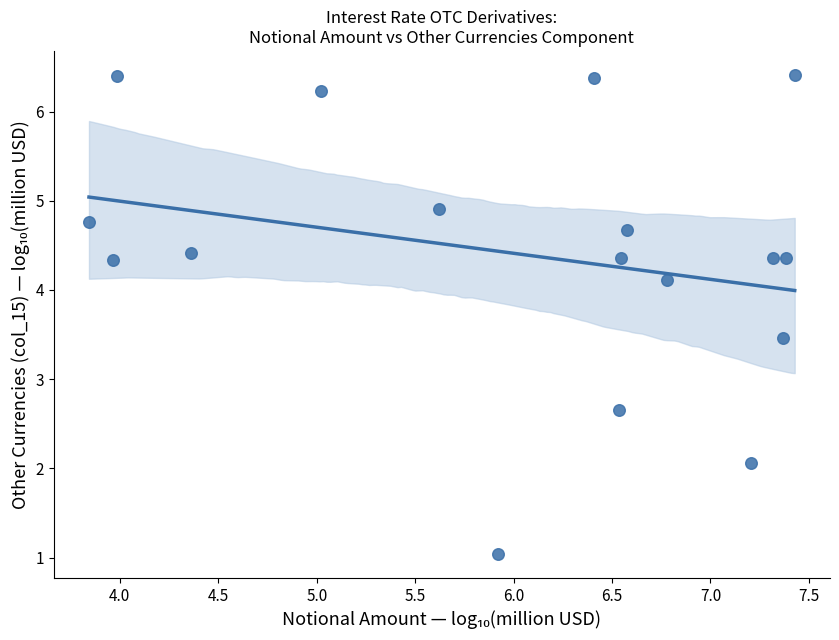

What is the range of X values (max minus min)?

3.6